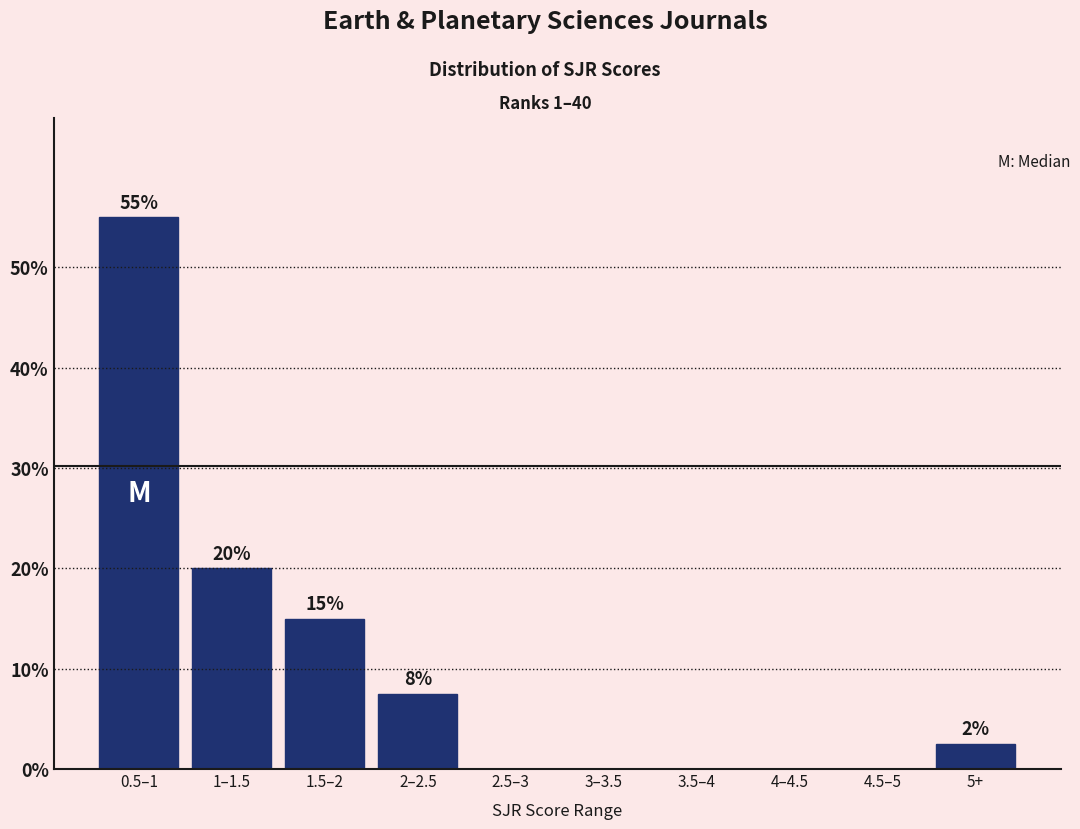

What is the sum of all values?

100.0